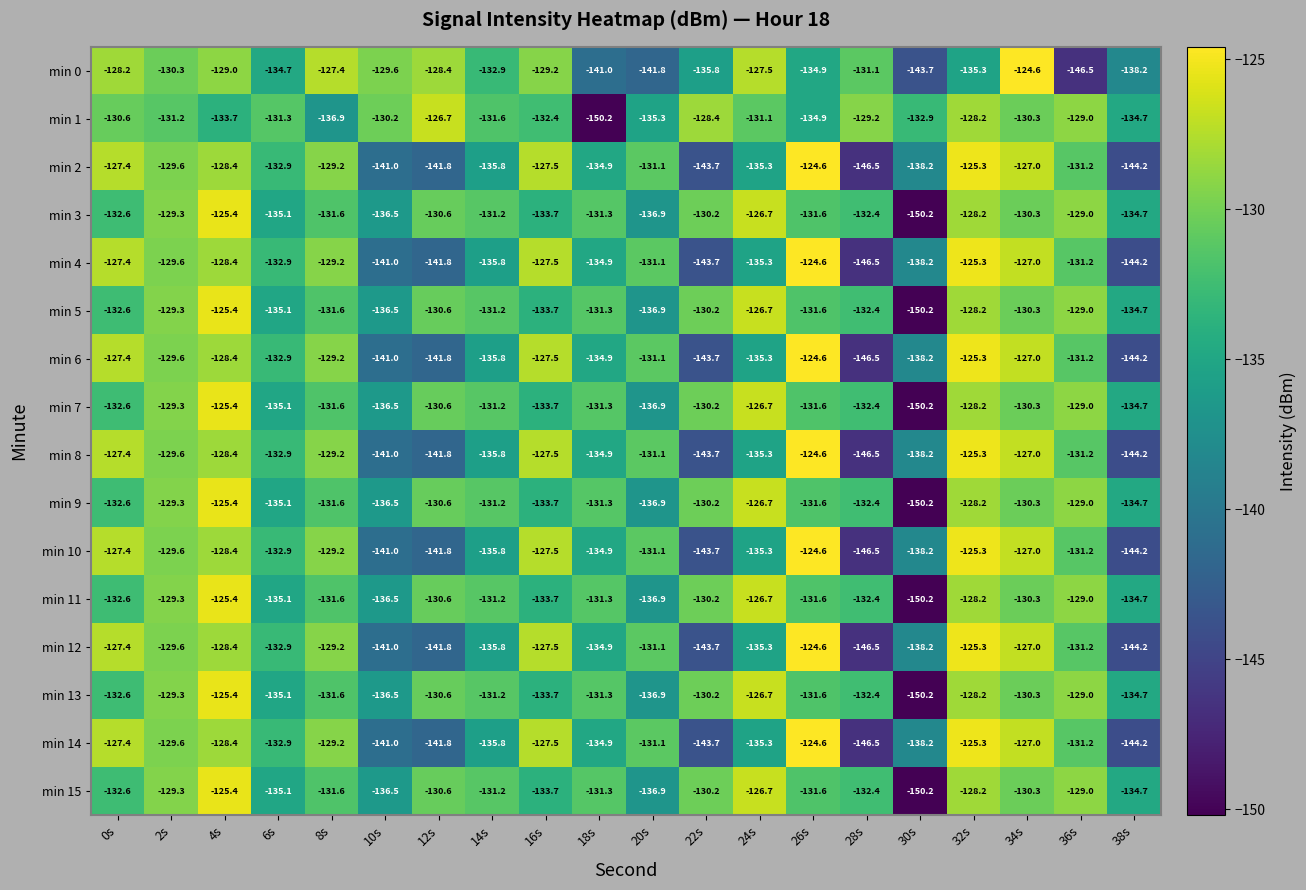

What is the difference between the maximum and second lowest values in the min 1 series?

10.2